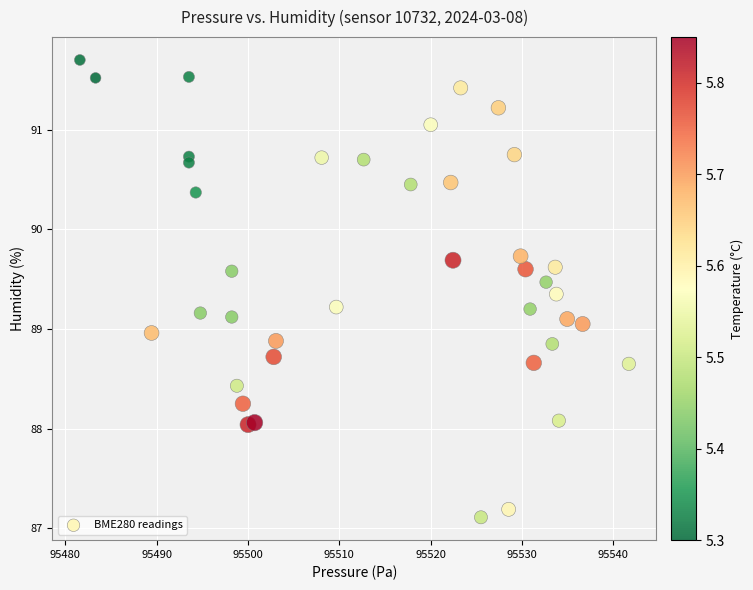

What is the range of X values (max minus min)?

60.1